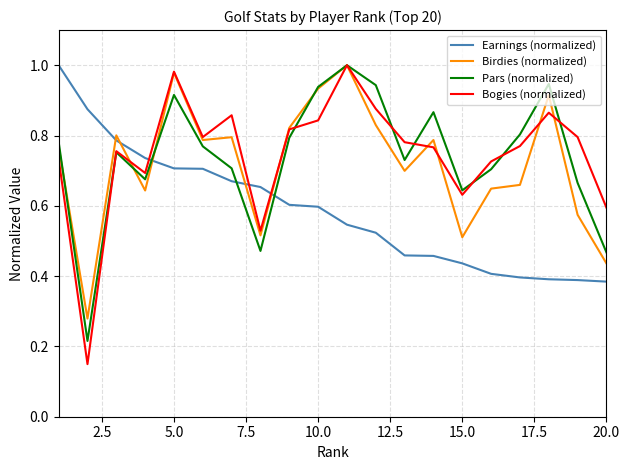

How many lines are shown in the chart?

4